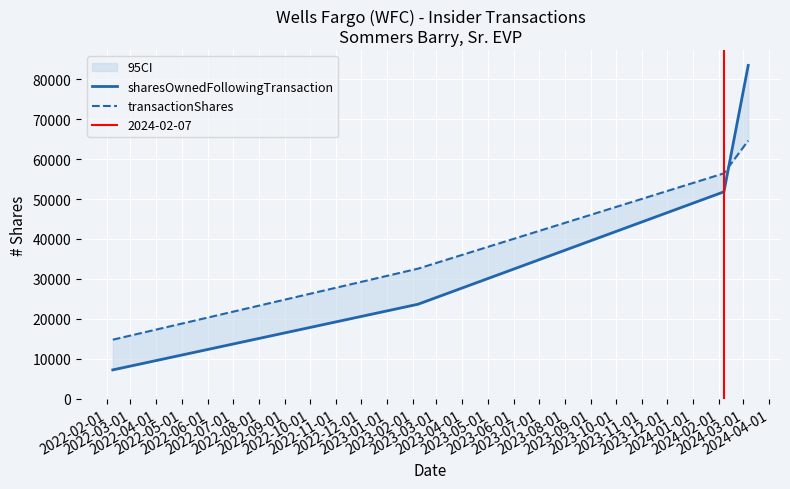

Is it true that transactionShares equals 28813 at 2022-04-01?

False